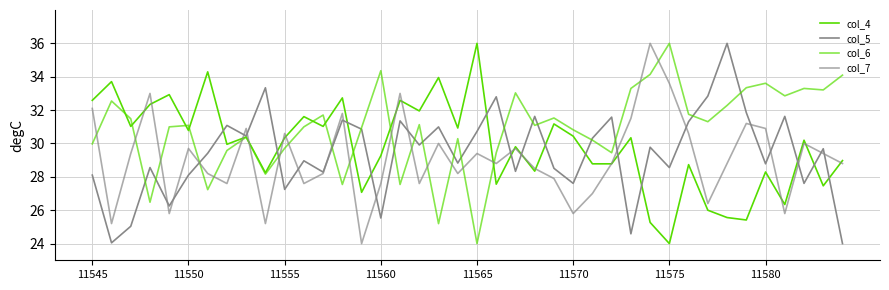

How many lines are shown in the chart?

4